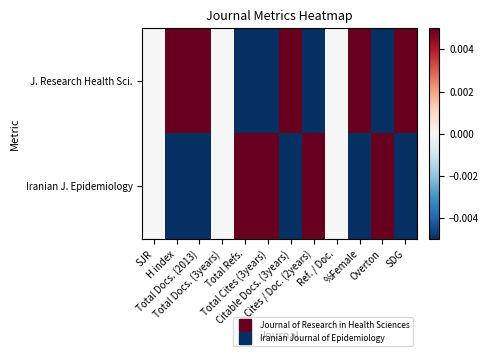

Reading left to right, what are all the values shown in this chart?

J. Research Health Sci.: SJR=0.0	H index=0.5	Total Docs. (2013)=0.5	Total Docs. (3years)=0.0	Total Refs.=-0.5	Total Cites (3years)=-0.5	Citable Docs. (3years)=0.5	Cites / Doc. (2years)=-0.5	Ref. / Doc.=0.0	%Female=0.5	Overton=-0.5	SDG=0.5
Iranian J. Epidemiology: SJR=0.0	H index=-0.5	Total Docs. (2013)=-0.5	Total Docs. (3years)=0.0	Total Refs.=0.5	Total Cites (3years)=0.5	Citable Docs. (3years)=-0.5	Cites / Doc. (2years)=0.5	Ref. / Doc.=0.0	%Female=-0.5	Overton=0.5	SDG=-0.5